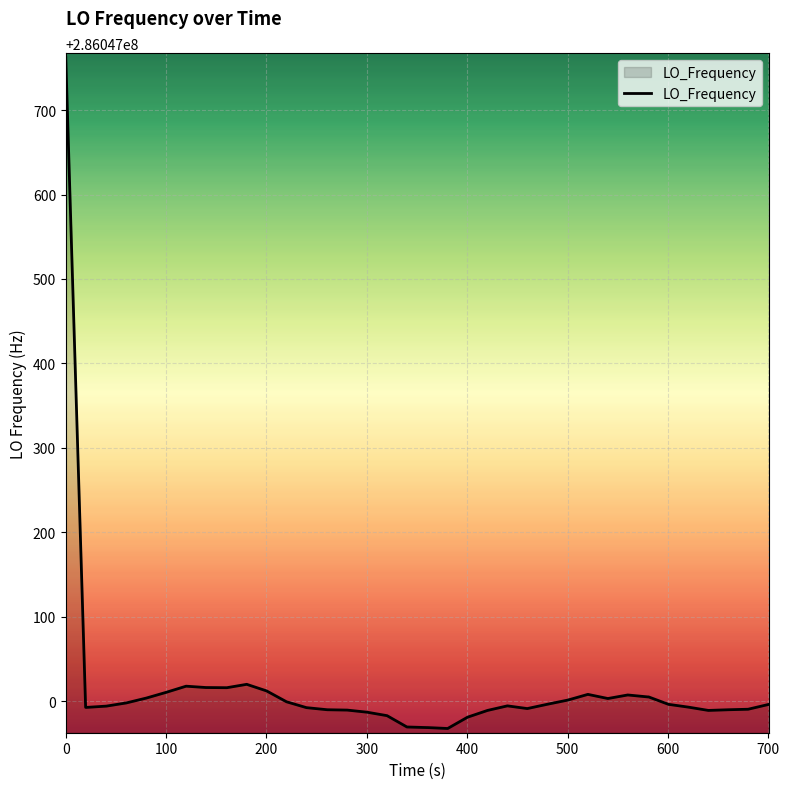

What is the minimum value shown in the chart?

286046967.8